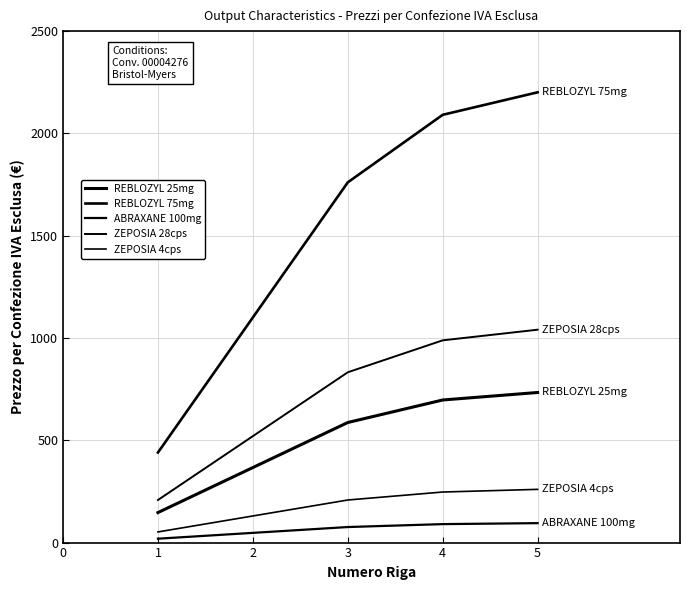

What is the difference between the REBLOZYL 75mg values at 1 and 2?

660.3